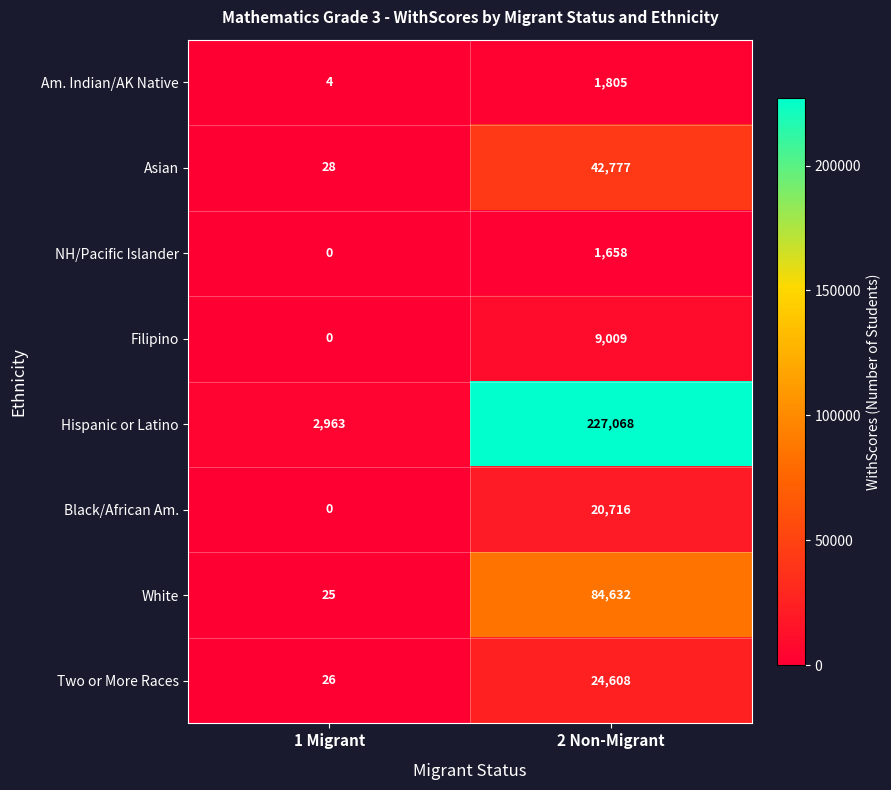

List the series in order of their peak value, lowest first.

NH/Pacific Islander, Am. Indian/AK Native, Filipino, Black/African Am., Two or More Races, Asian, White, Hispanic or Latino